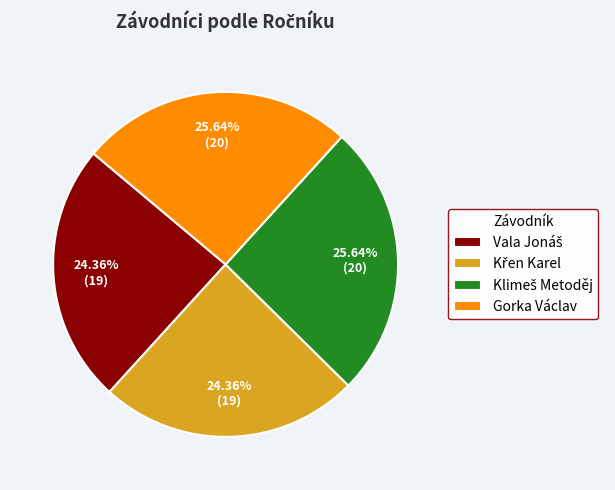

What percentage is NOT represented by Gorka Václav?

74.4%